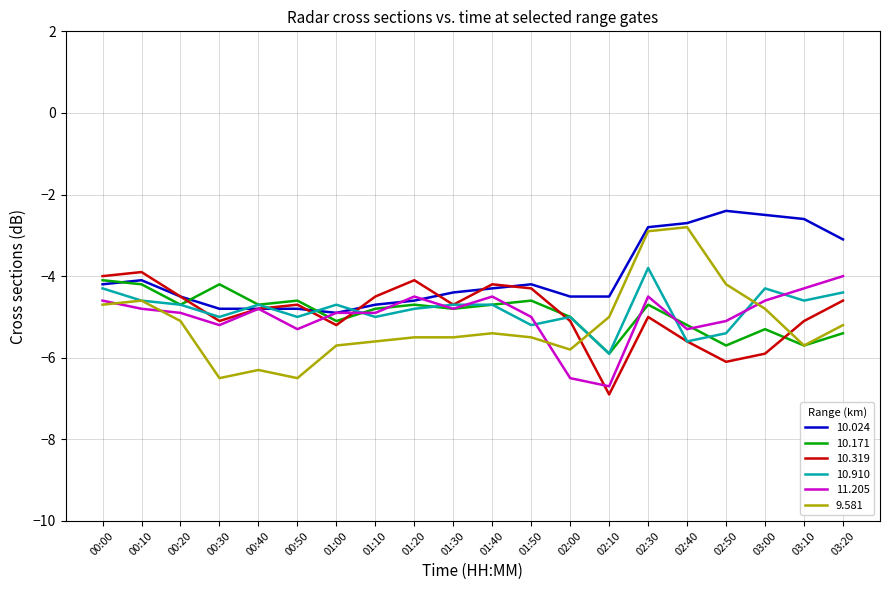

Reading left to right, extract all data points from this chart.

10.024: -4.2	-4.1	-4.5	-4.8	-4.8	-4.8	-4.9	-4.7	-4.6	-4.4	-4.3	-4.2	-4.5	-4.5	-2.8	-2.7	-2.4	-2.5	-2.6	-3.1
10.171: -4.1	-4.2	-4.7	-4.2	-4.7	-4.6	-5.1	-4.8	-4.7	-4.8	-4.7	-4.6	-5.0	-5.9	-4.7	-5.2	-5.7	-5.3	-5.7	-5.4
10.319: -4.0	-3.9	-4.5	-5.1	-4.8	-4.7	-5.2	-4.5	-4.1	-4.7	-4.2	-4.3	-5.1	-6.9	-5.0	-5.6	-6.1	-5.9	-5.1	-4.6
10.910: -4.3	-4.6	-4.7	-5.0	-4.7	-5.0	-4.7	-5.0	-4.8	-4.7	-4.7	-5.2	-5.0	-5.9	-3.8	-5.6	-5.4	-4.3	-4.6	-4.4
11.205: -4.6	-4.8	-4.9	-5.2	-4.8	-5.3	-4.9	-4.9	-4.5	-4.8	-4.5	-5.0	-6.5	-6.7	-4.5	-5.3	-5.1	-4.6	-4.3	-4.0
9.581: -4.7	-4.6	-5.1	-6.5	-6.3	-6.5	-5.7	-5.6	-5.5	-5.5	-5.4	-5.5	-5.8	-5.0	-2.9	-2.8	-4.2	-4.8	-5.7	-5.2